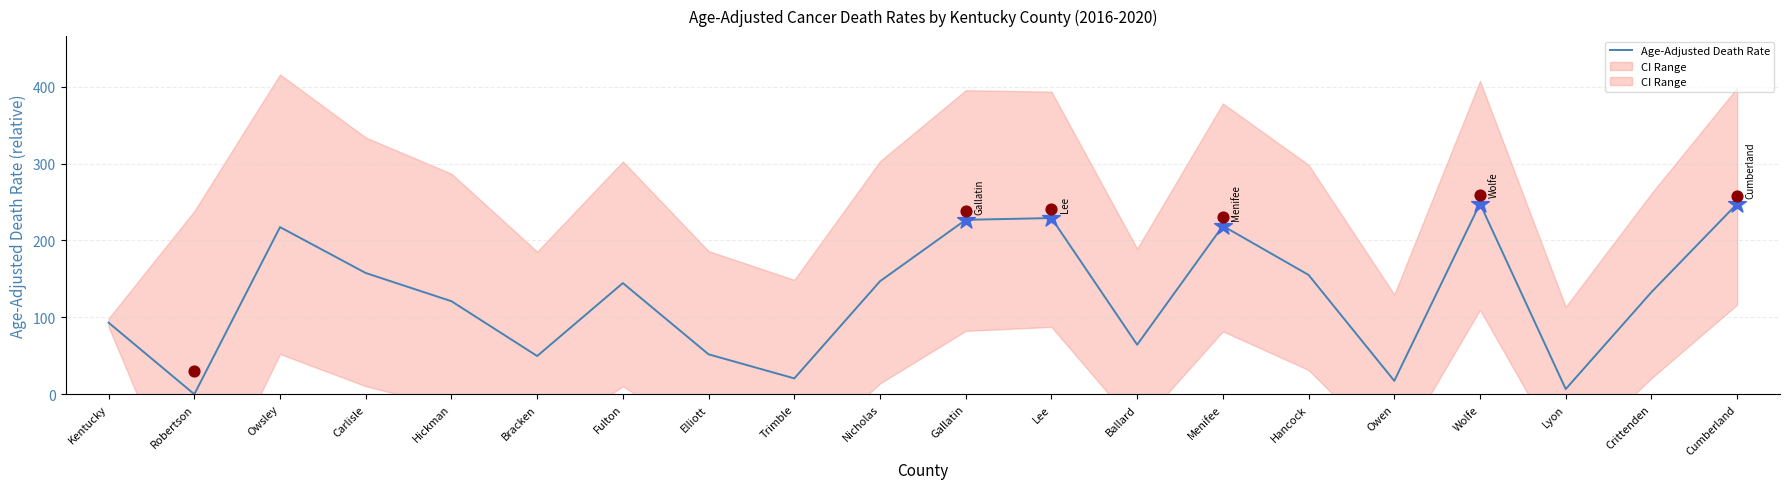

What is the change in value from Carlisle to Hickman?

-36.7